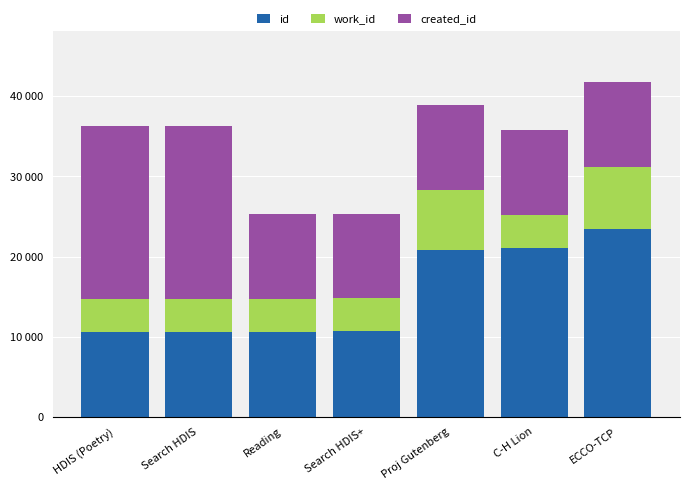

What is the label of the 1st bar from the right?

ECCO-TCP